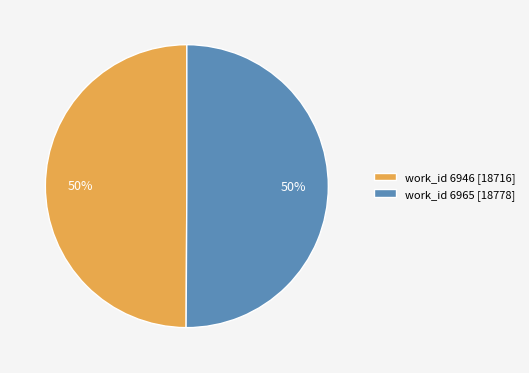

What percentage is the work_id 6965 [18778] slice, to the nearest percent?

50%